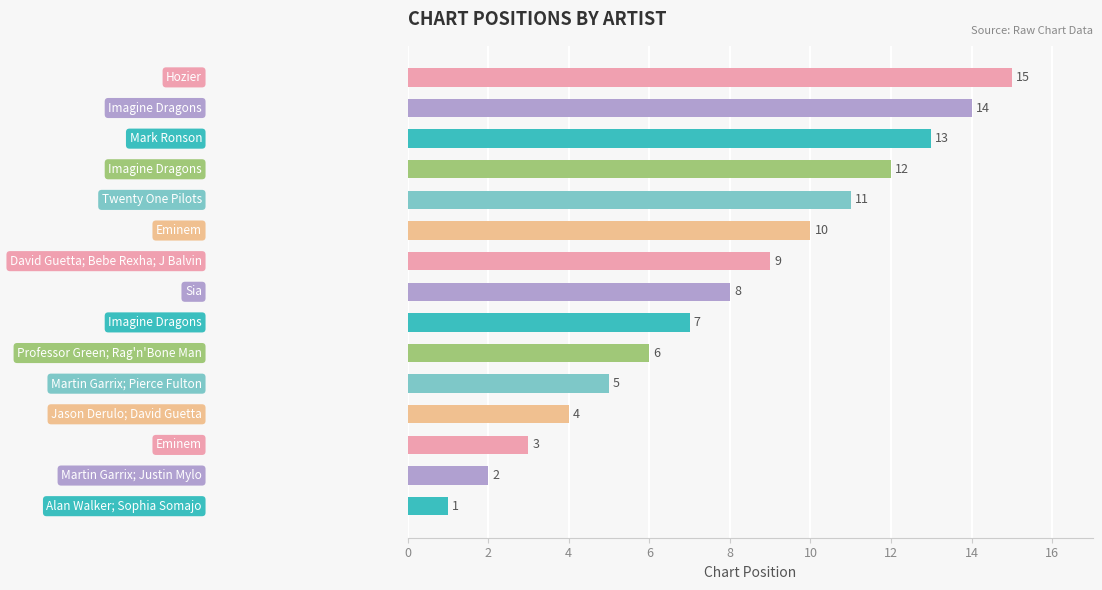

What is the sum of all values?

120